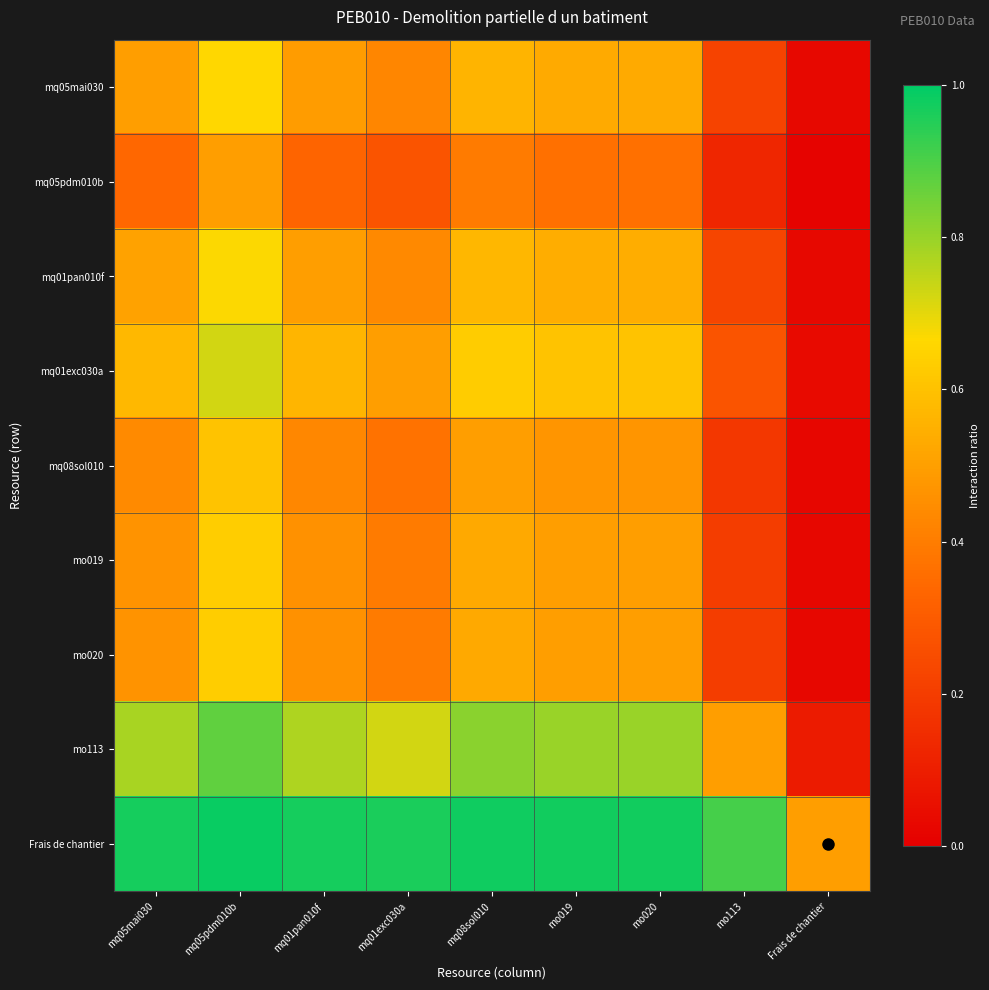

How many series are shown in this chart?

9